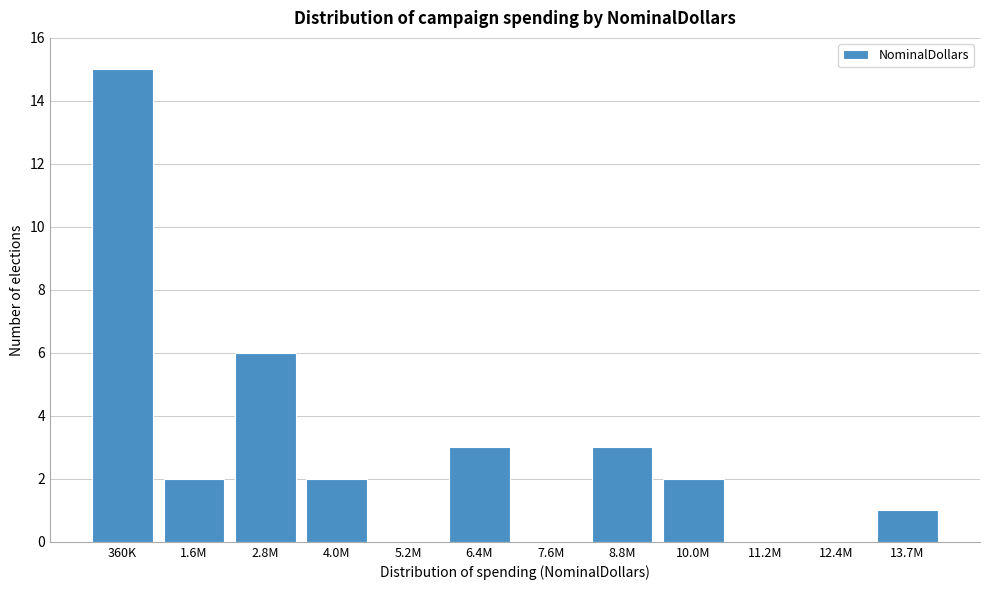

Reading left to right, transcribe all the data shown in this chart.

360K=15	1.6M=2	2.8M=6	4.0M=2	5.2M=0	6.4M=3	7.6M=0	8.8M=3	10.0M=2	11.2M=0	12.4M=0	13.7M=1